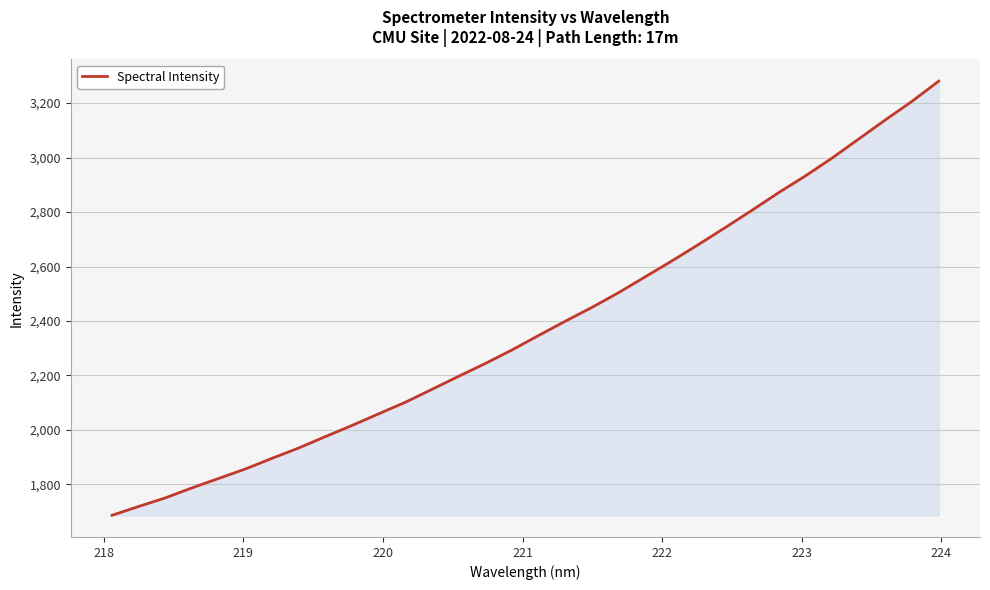

What is the difference between the maximum and minimum values?

1593.9